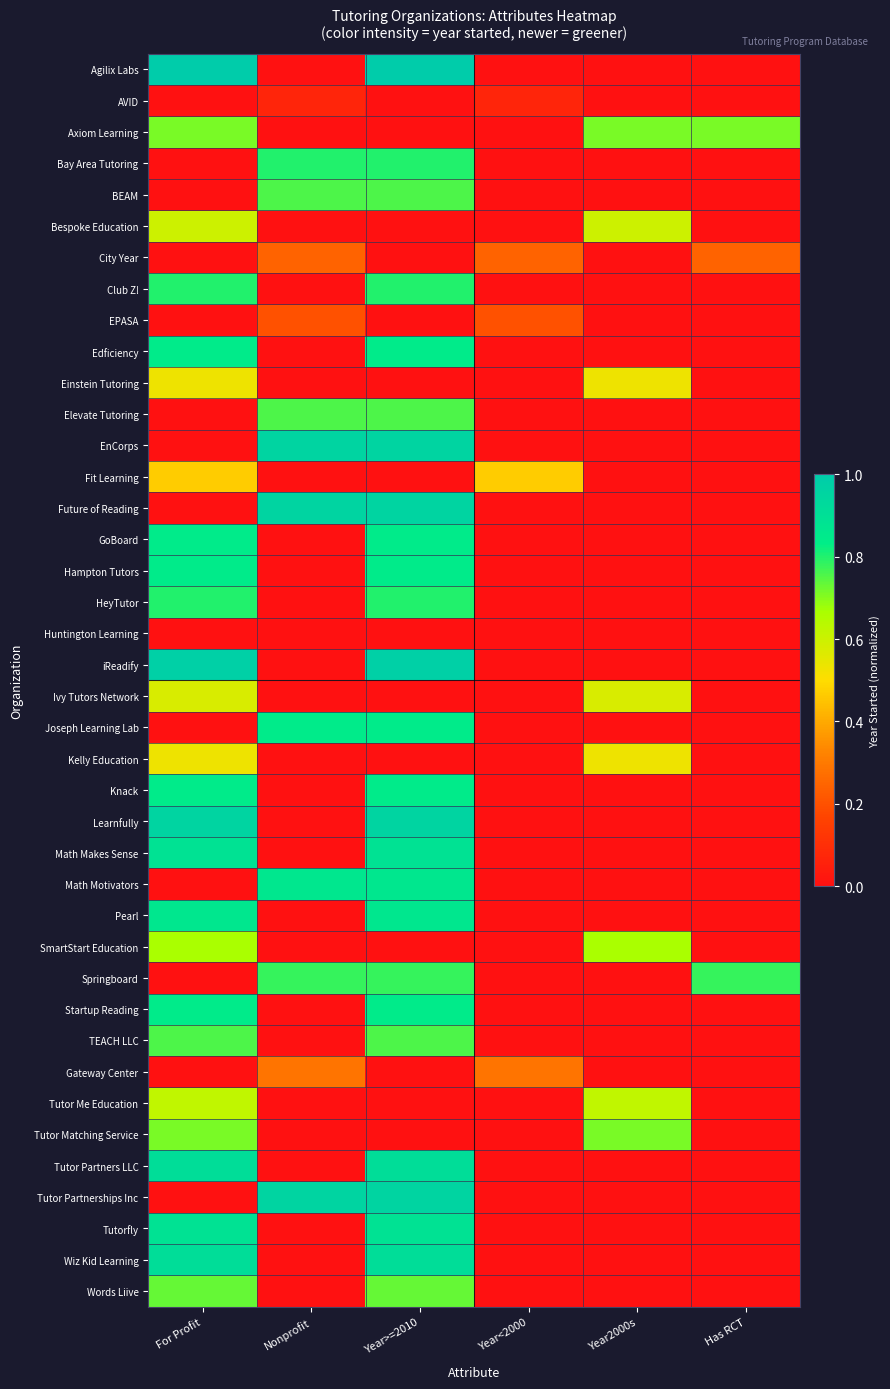

At which category is the sum across all series the highest?

Year>=2010